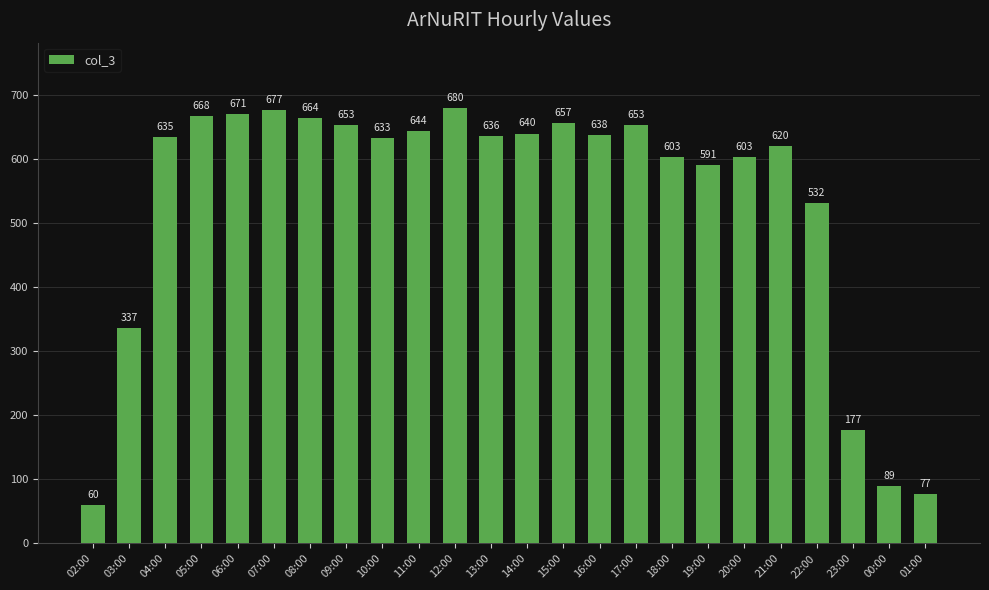

What position from the right is 13:00?

13